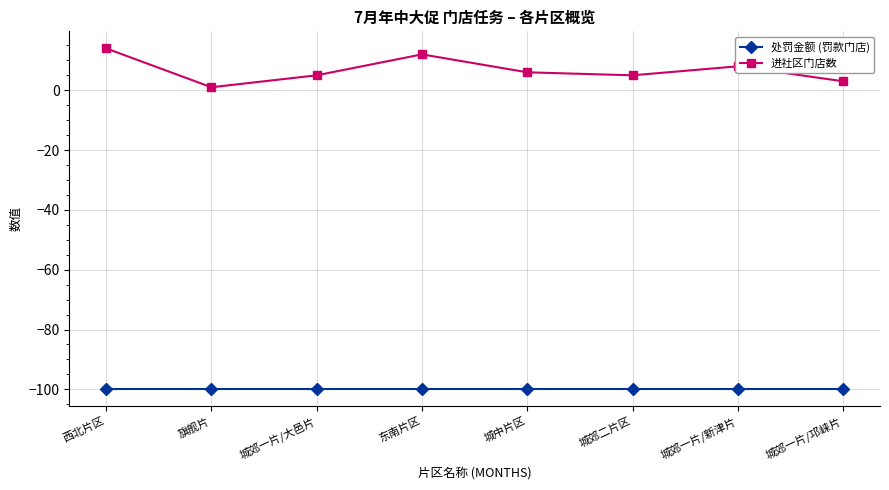

At which label is 处罚金额 (罚款门店) closest to -100?

西北片区